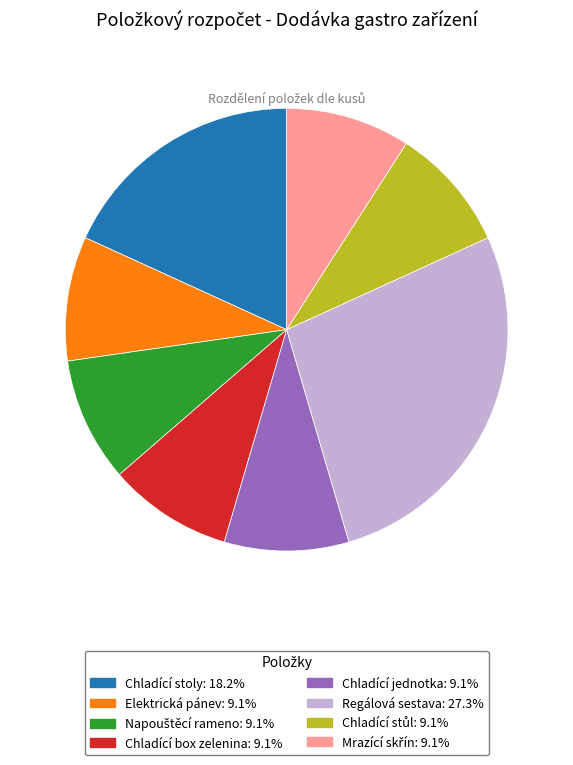

Is there a majority slice in this chart?

No